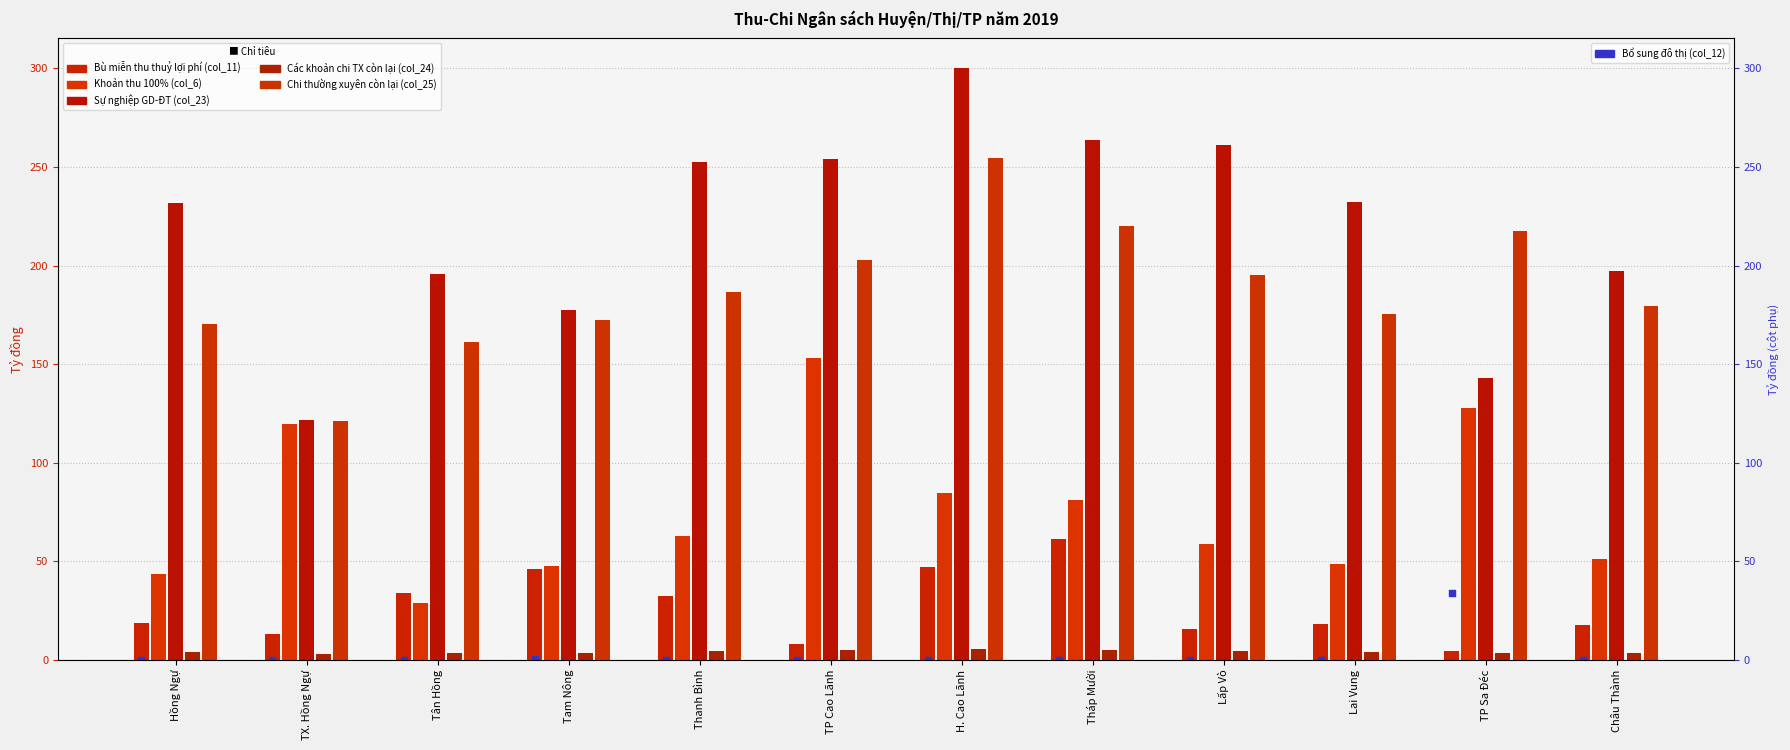

At which category is the sum across all series the highest?

H. Cao Lãnh